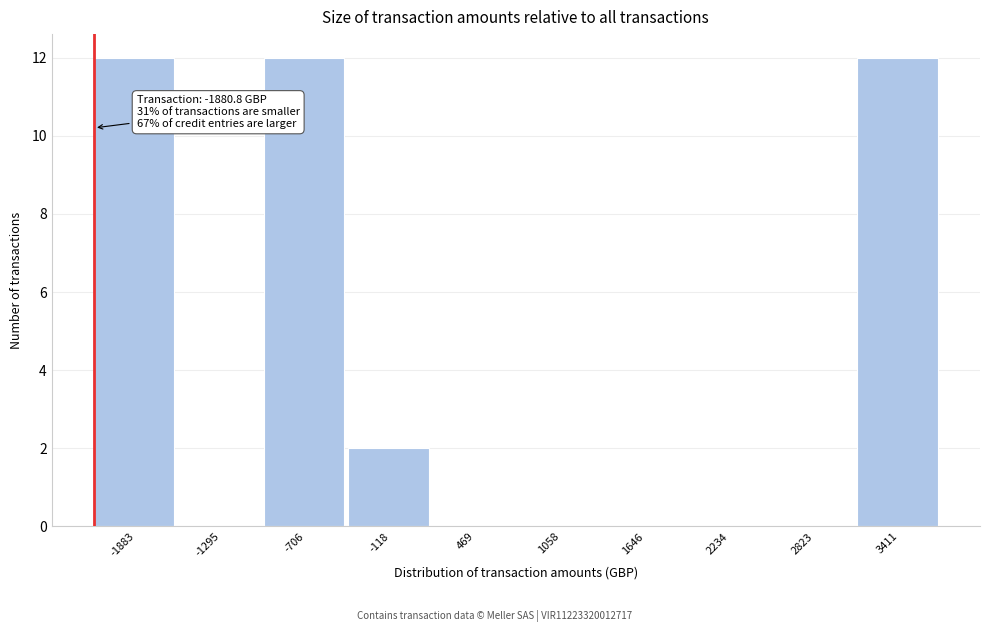

Reading right to left, extract all data points from this chart.

3411=12	2823=0	2234=0	1646=0	1058=0	469=0	-118=2	-706=12	-1295=0	-1883=12